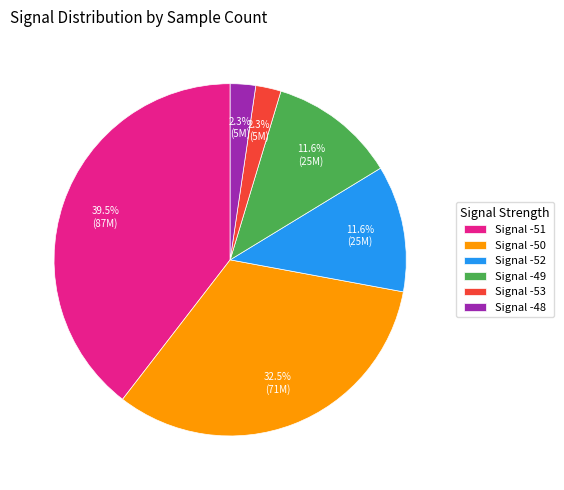

Which category has the biggest portion of the pie?

Signal -51